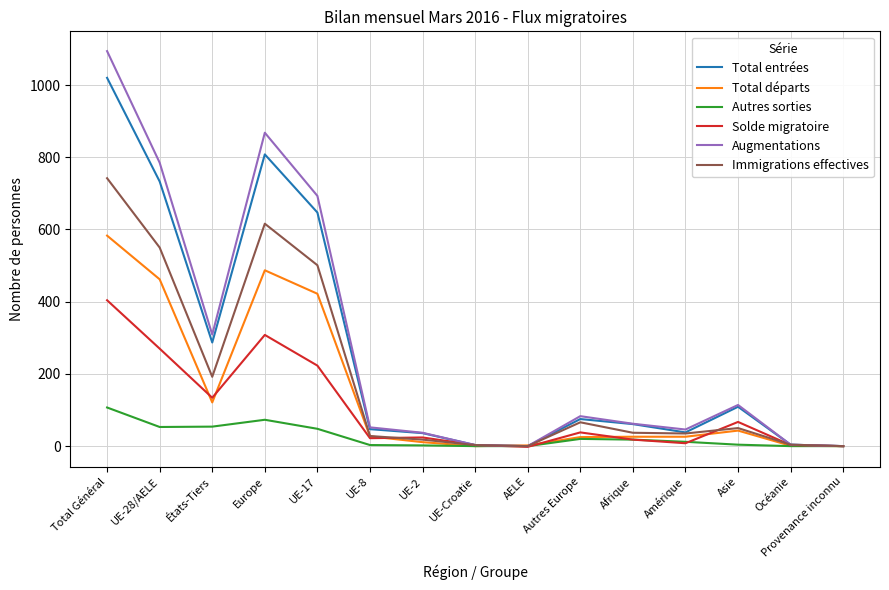

List the series in order of their peak value, highest first.

Augmentations, Total entrées, Immigrations effectives, Total départs, Solde migratoire, Autres sorties